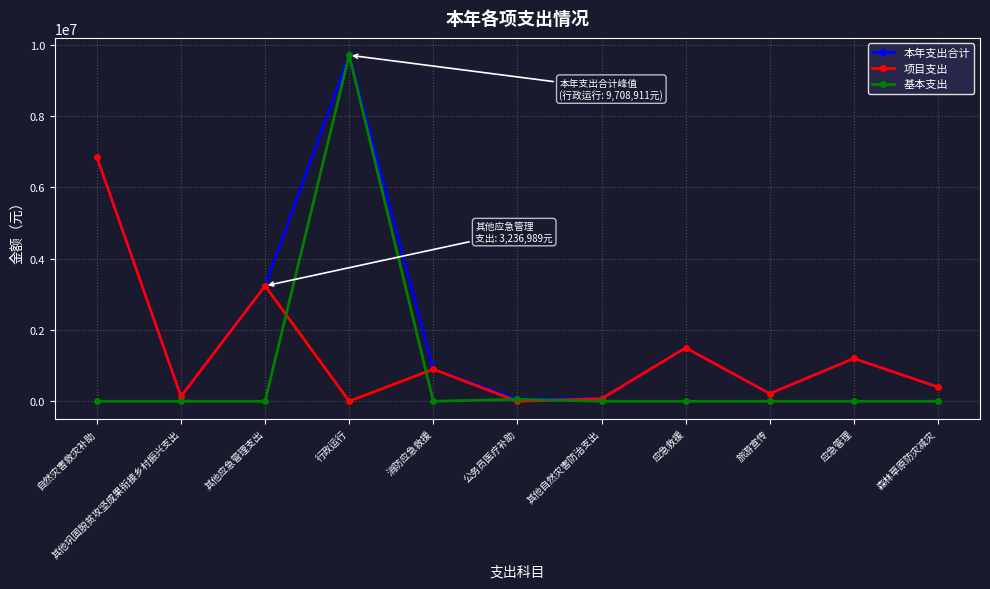

Between 其他应急管理支出 and 行政运行, which series saw the biggest shift?

基本支出